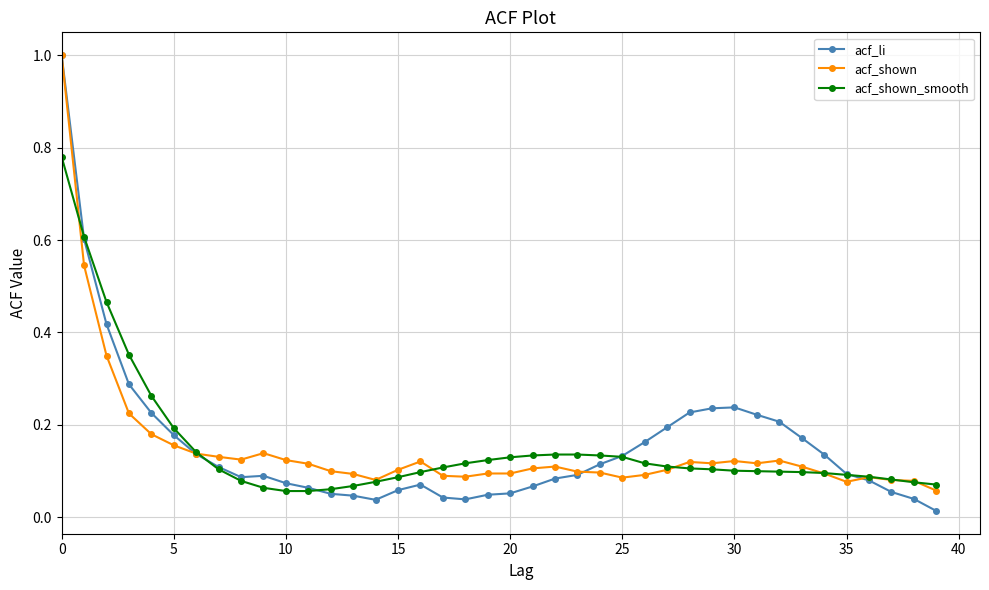

Which series has the largest range (max minus min)?

acf_li